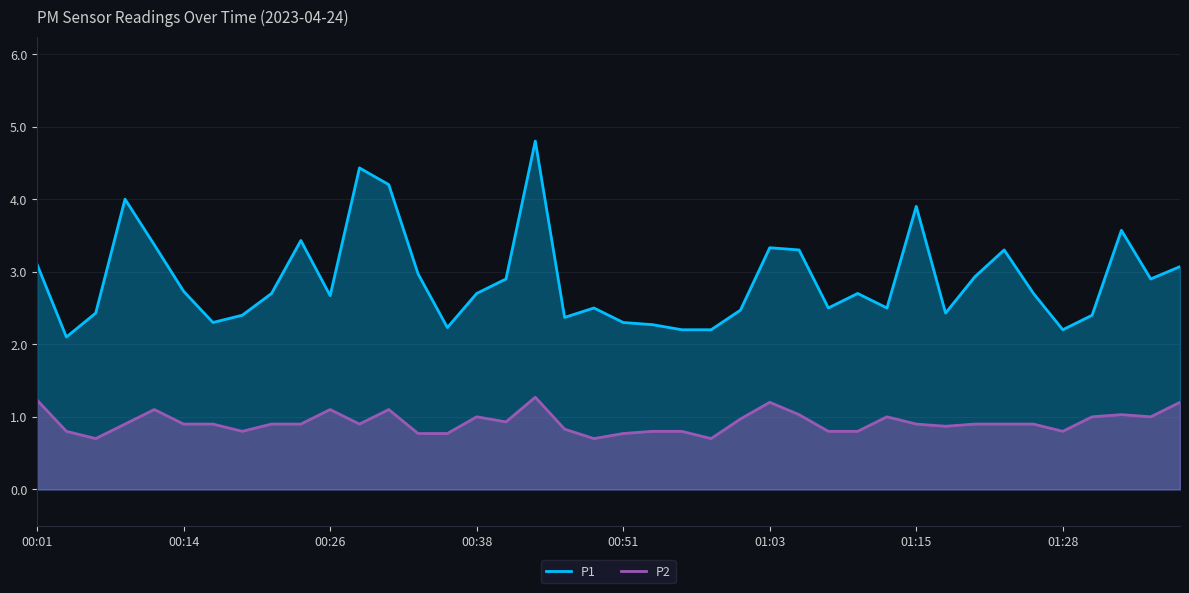

Which series has the widest spread of values?

P1